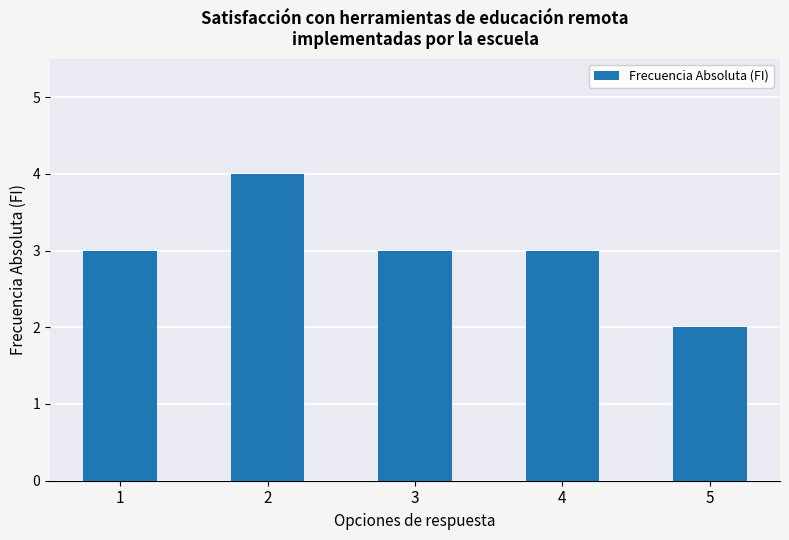

What is the ratio of the value at 1 to the value at 5?

1.5